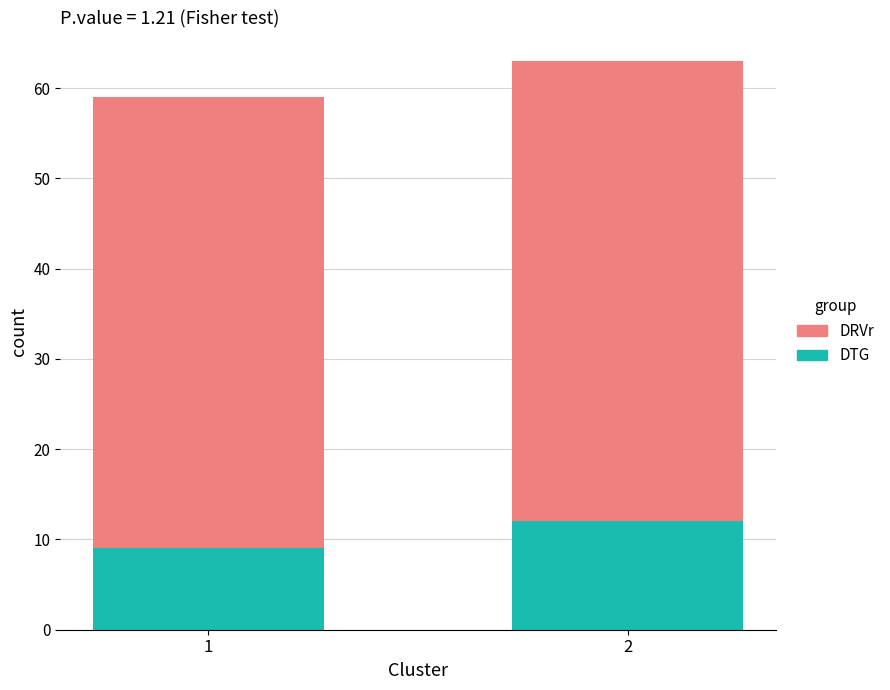

The DTG series shows 9 at 1. True or false?

True